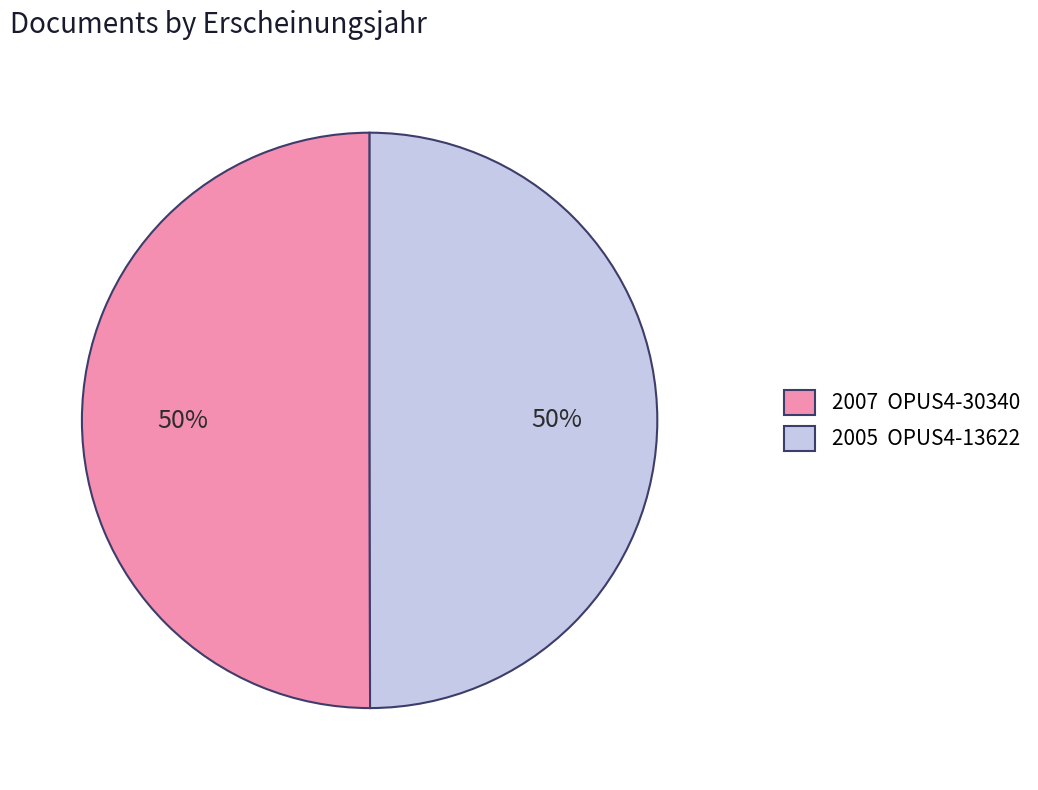

What is the ratio of the value at 2007 OPUS4-30340 to the value at 2005 OPUS4-13622?

1.0